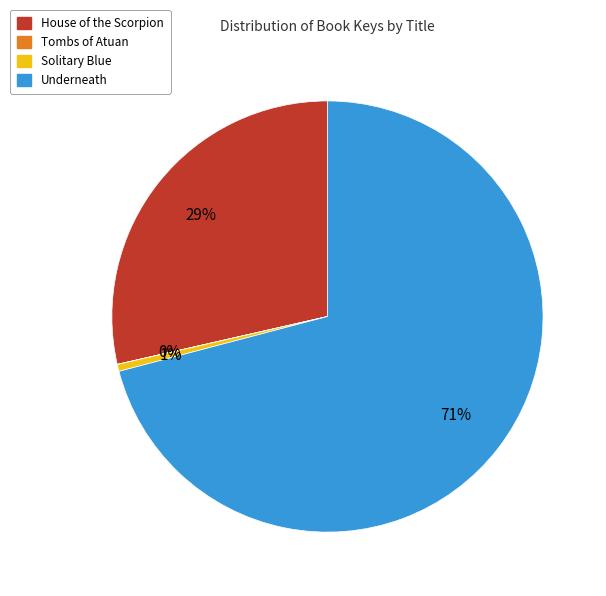

What is the largest slice in the pie chart?

Underneath